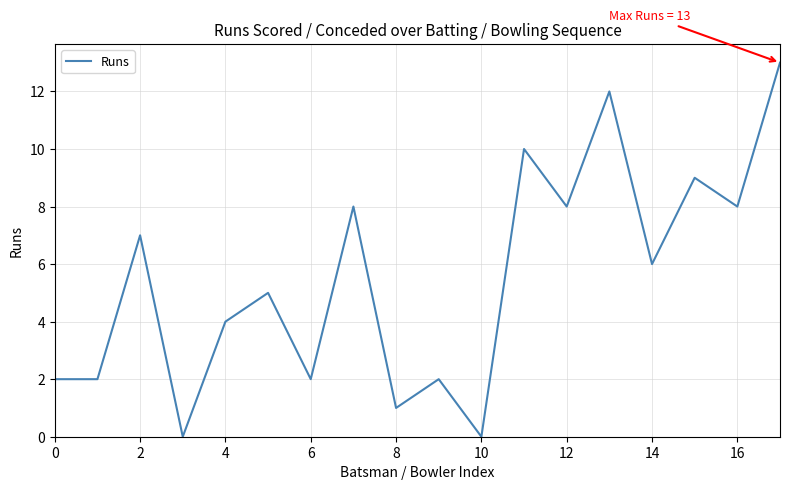

What is the difference between the maximum and minimum values?

13